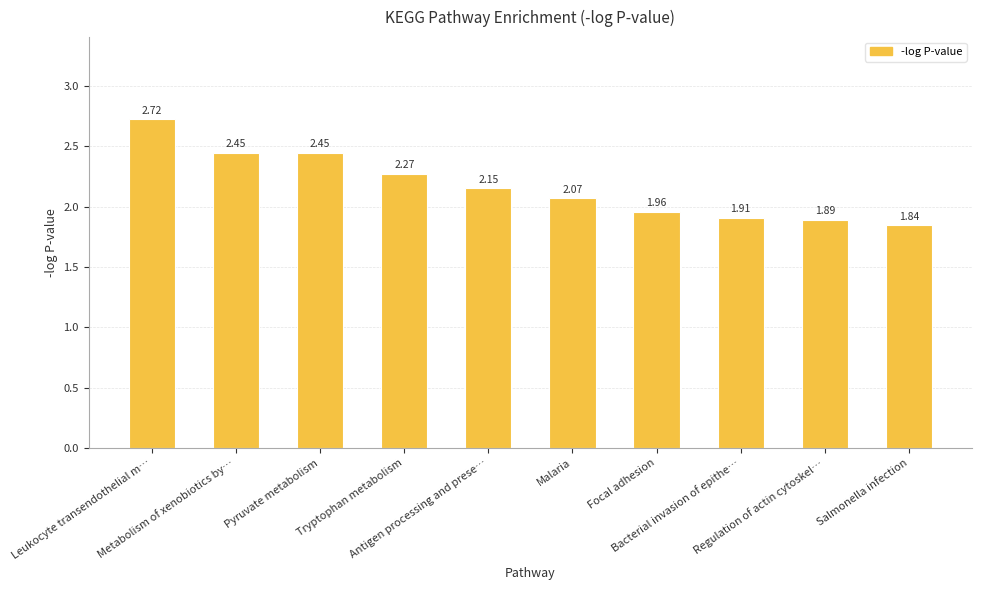

What is the difference between the maximum and second lowest values?

0.8